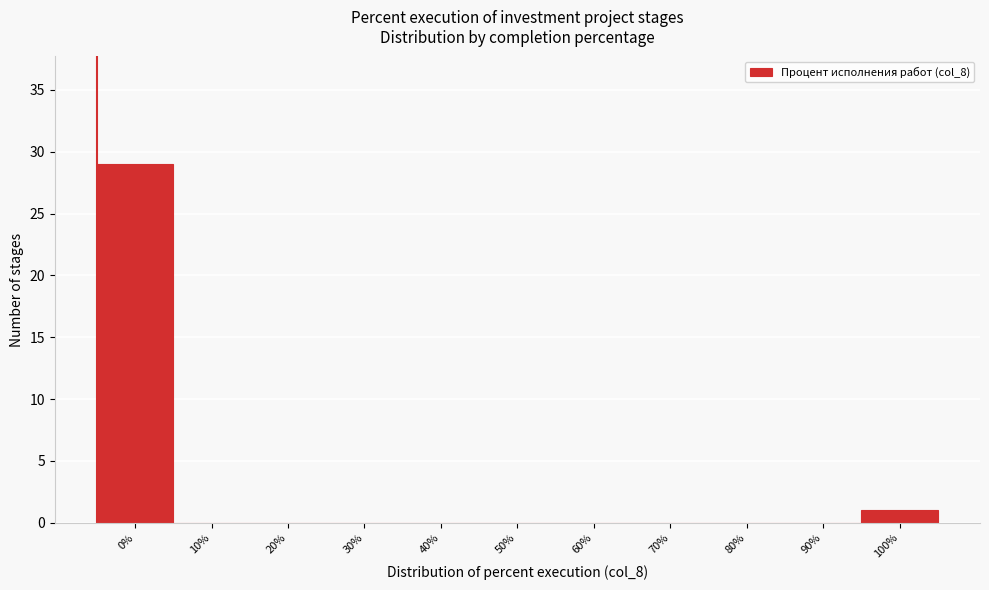

Reading left to right, list all the values displayed in this chart.

0%=29	10%=0	20%=0	30%=0	40%=0	50%=0	60%=0	70%=0	80%=0	90%=0	100%=1